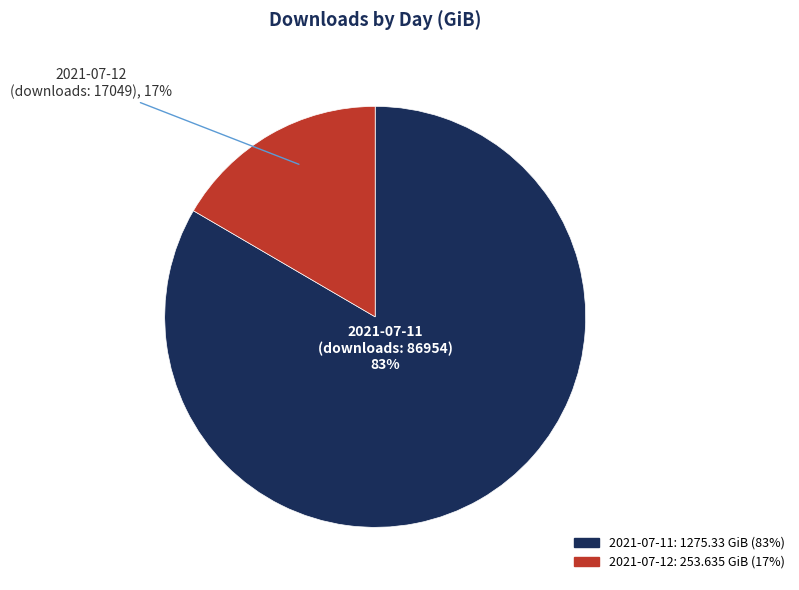

Count the number of slices in the pie.

2